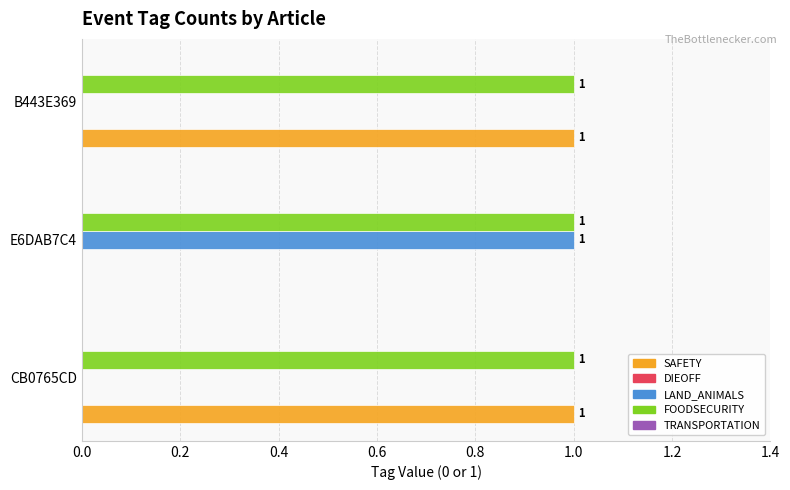

Which series has the largest total across all categories?

FOODSECURITY